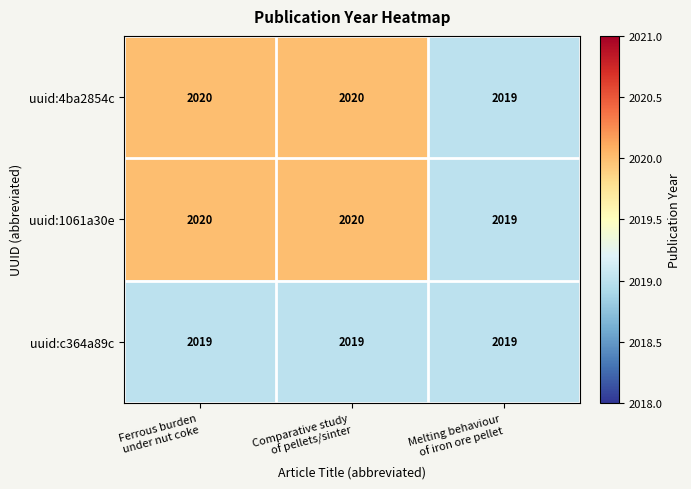

What is the minimum value for uuid:1061a30e?

2019